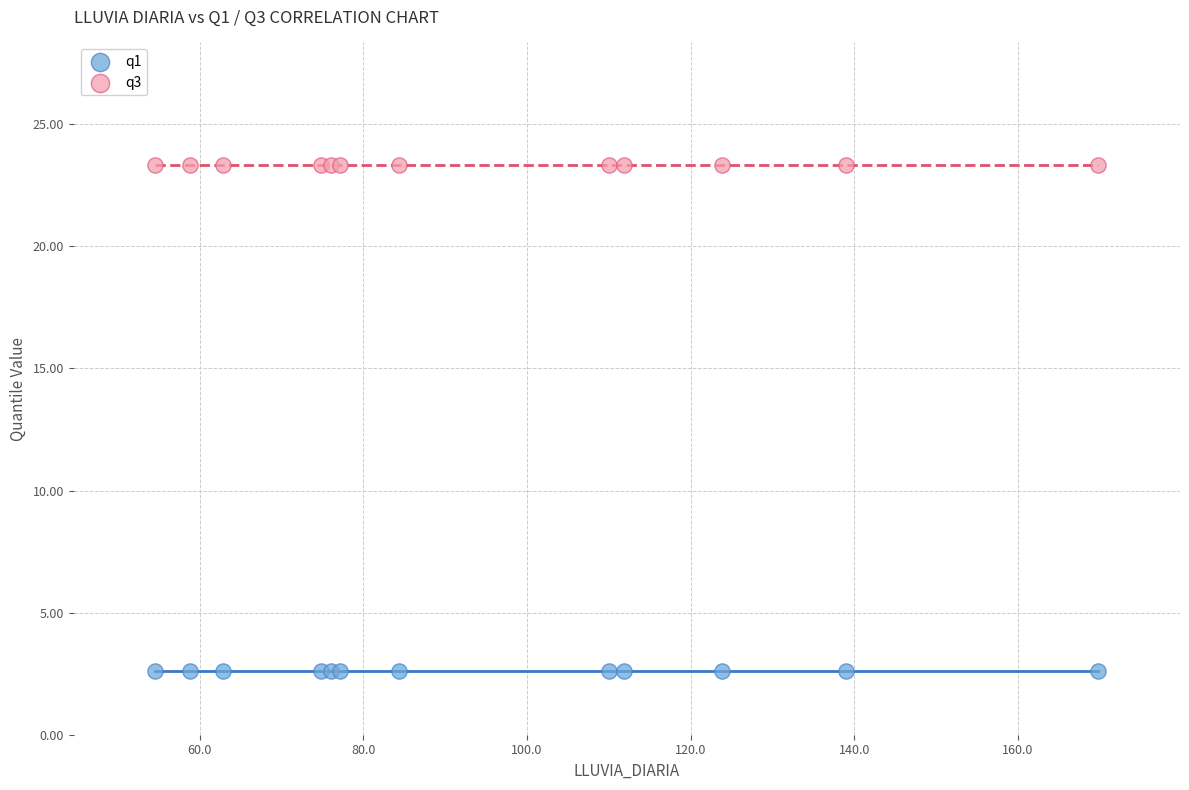

Which series contains the lowest Y value?

q1